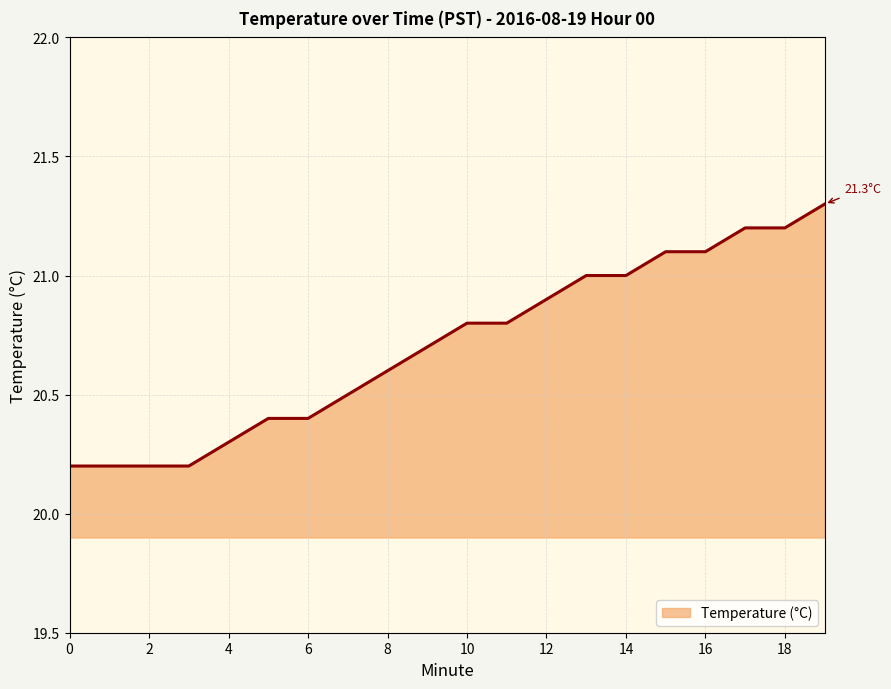

What is the smallest value displayed?

20.2